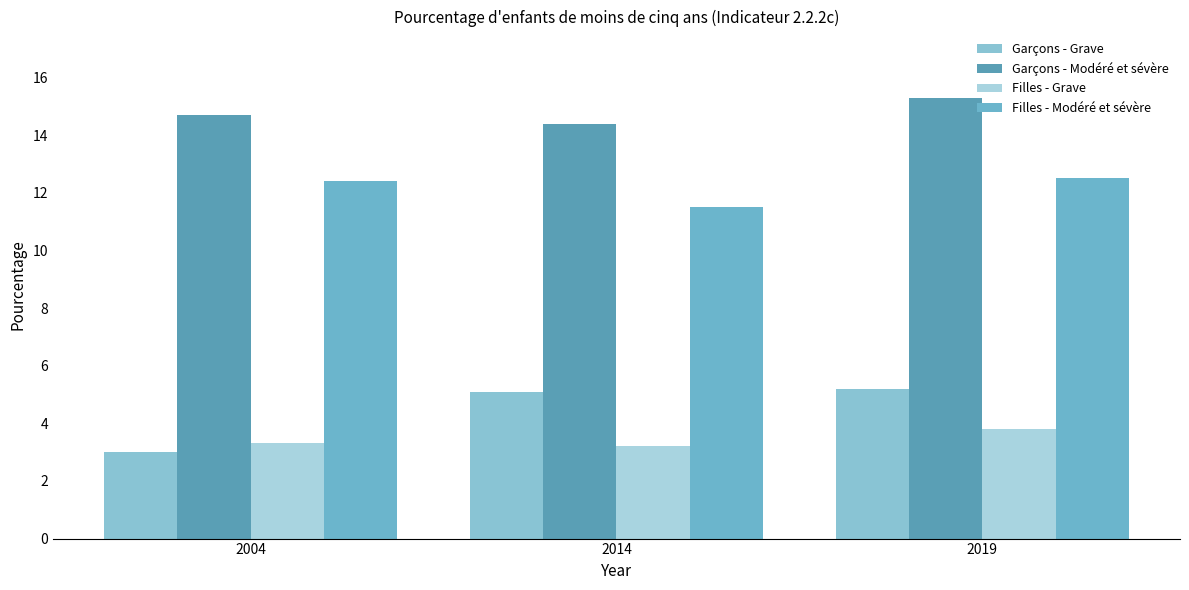

What is the greatest value displayed?

15.3